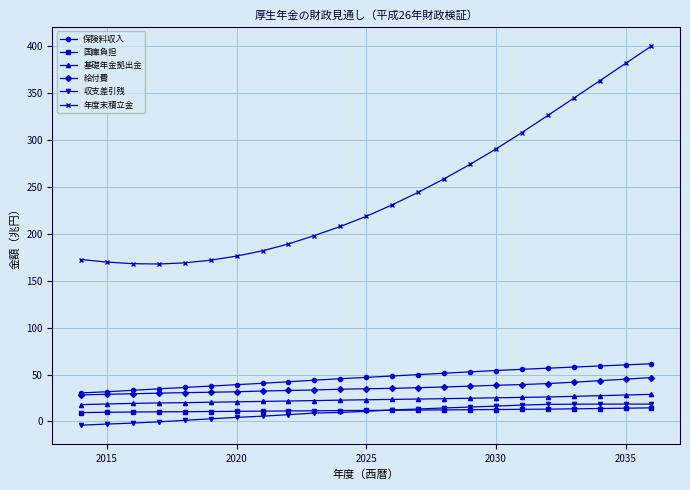

Which series has the largest total across all categories?

年度末積立金